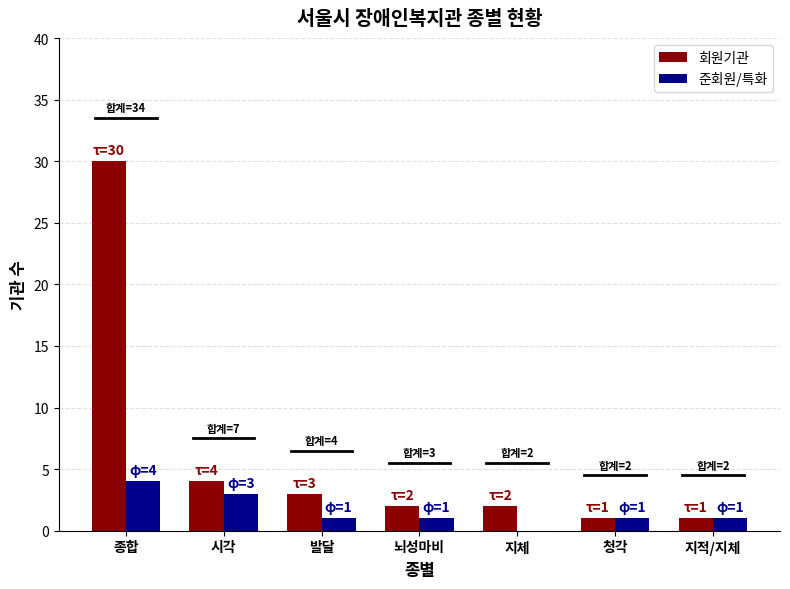

What is the highest value of the 회원기관 series?

30